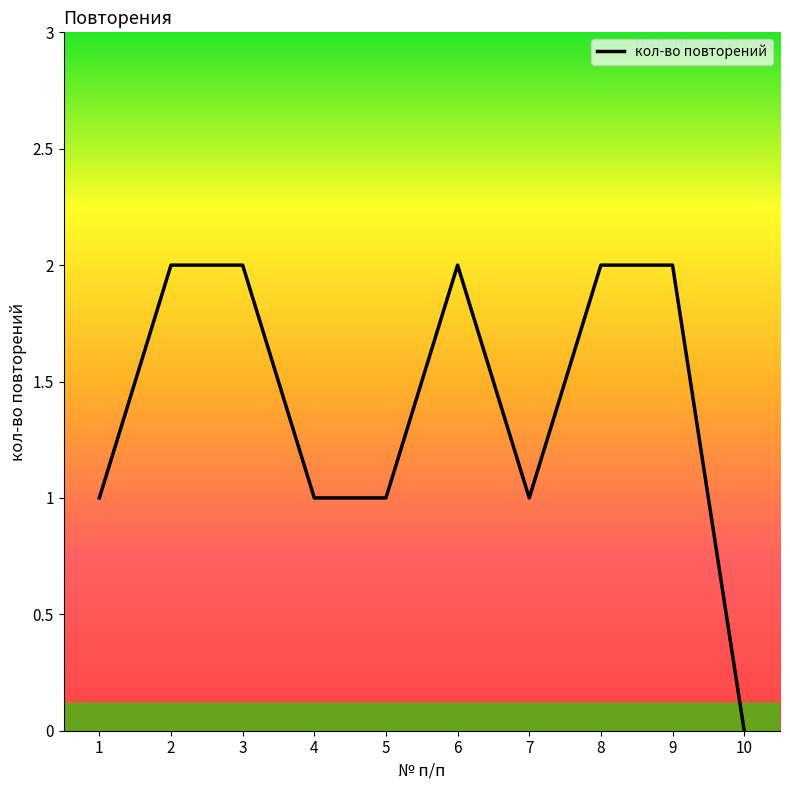

What is the ratio of the value at 2 to the value at 1?

2.0